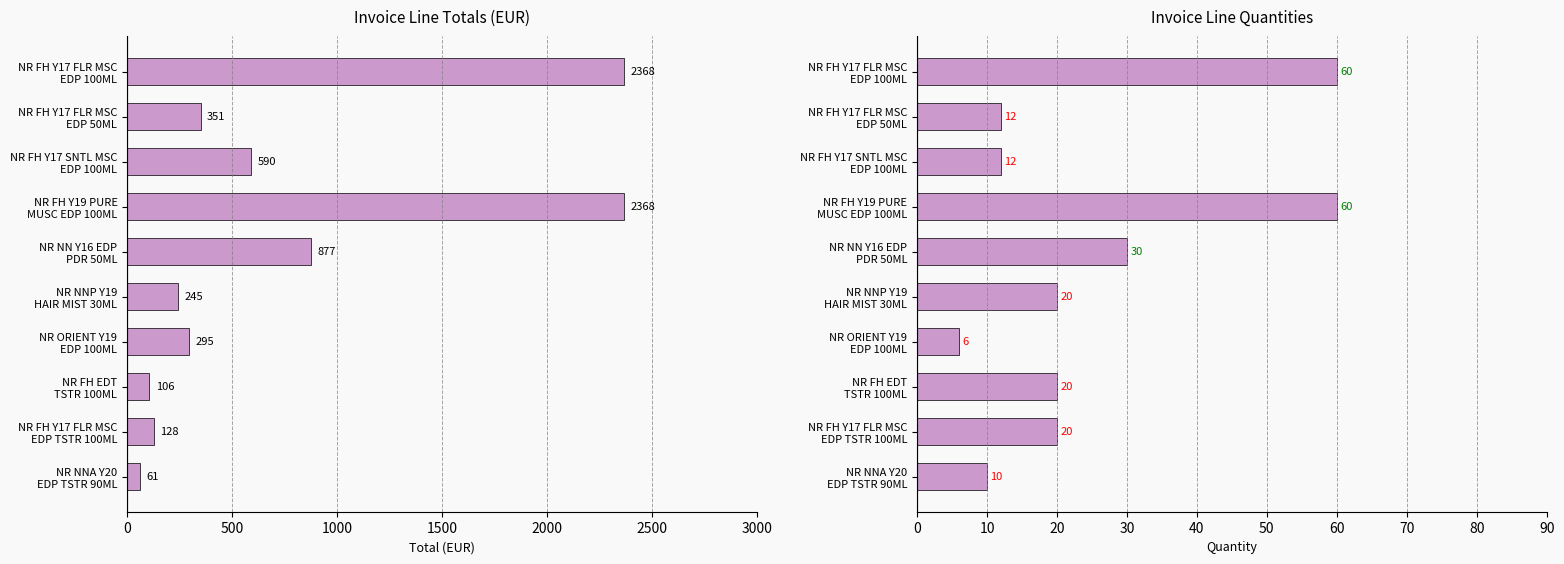

How many data points does each series have?

10